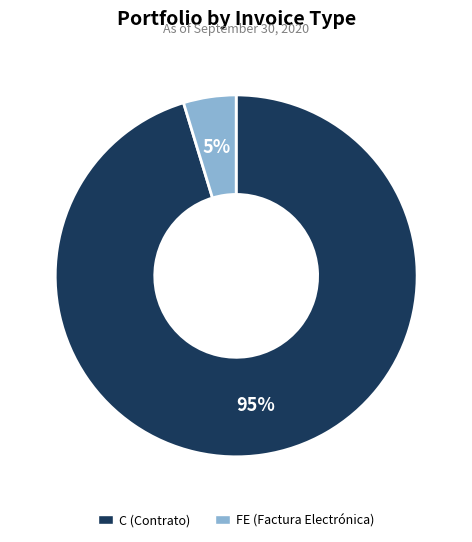

To the nearest percent, what is the average slice percentage?

50%